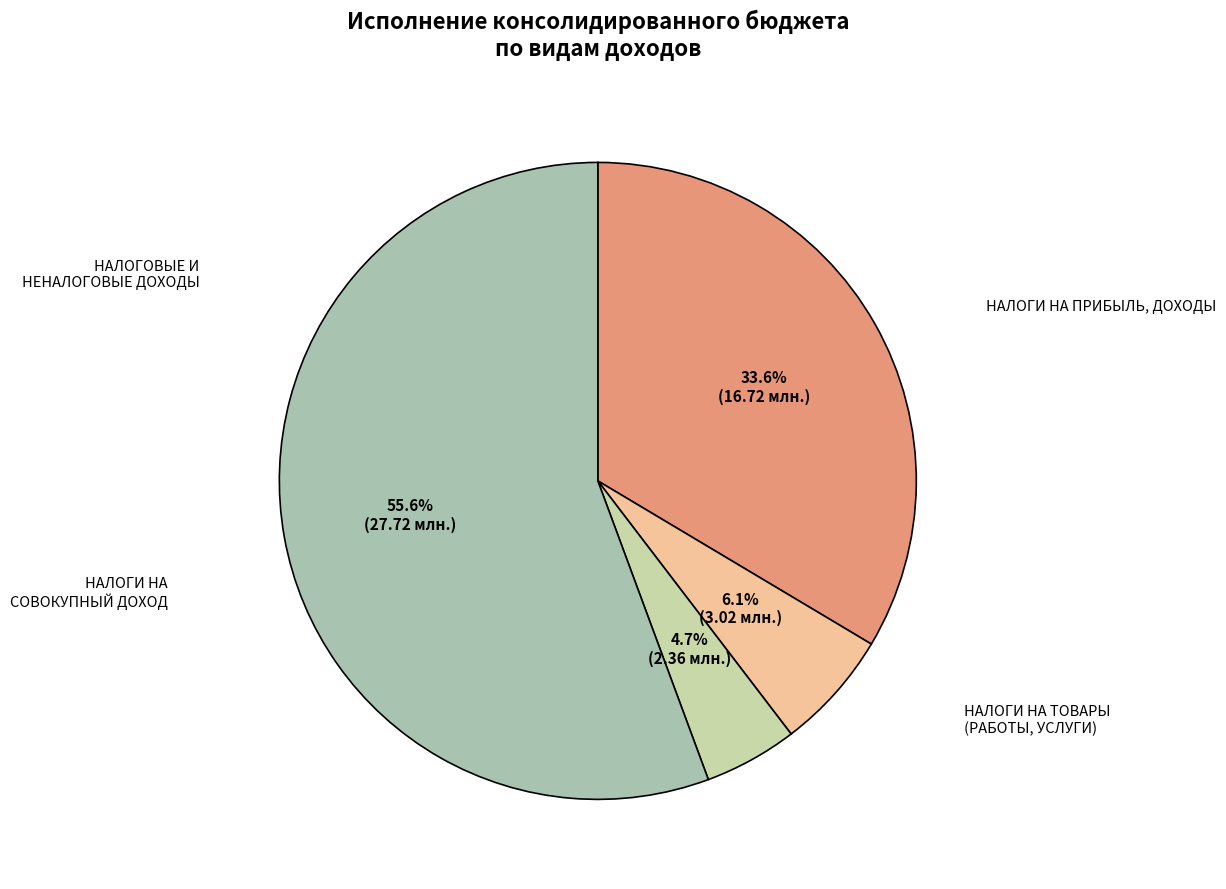

Combined, what portion of the pie is НАЛОГОВЫЕ И НЕНАЛОГОВЫЕ ДОХОДЫ and НАЛОГИ НА СОВОКУПНЫЙ ДОХОД?

60.4%